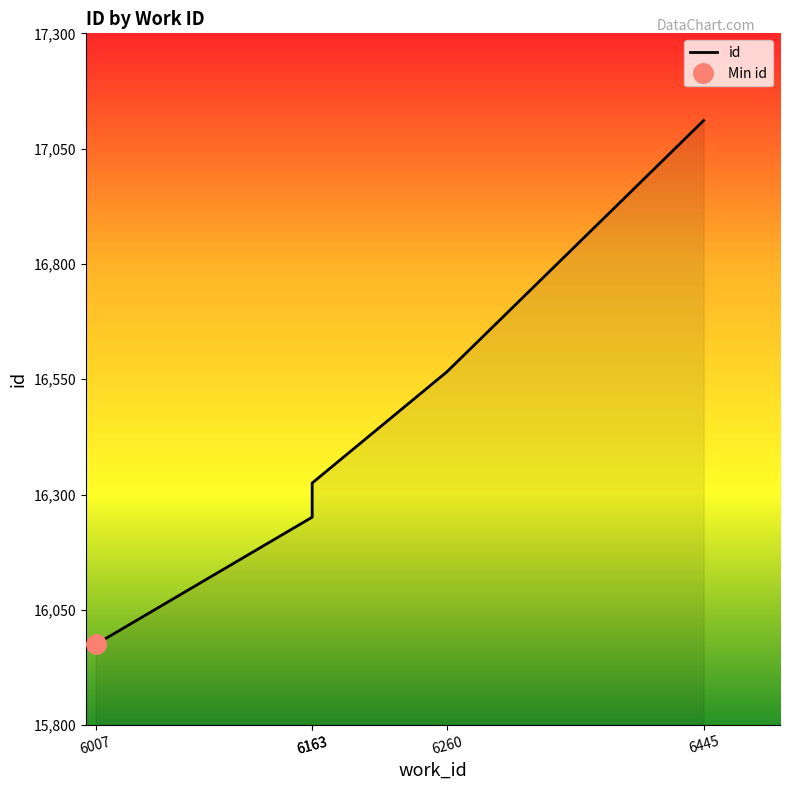

What is the sum of all values?

82228